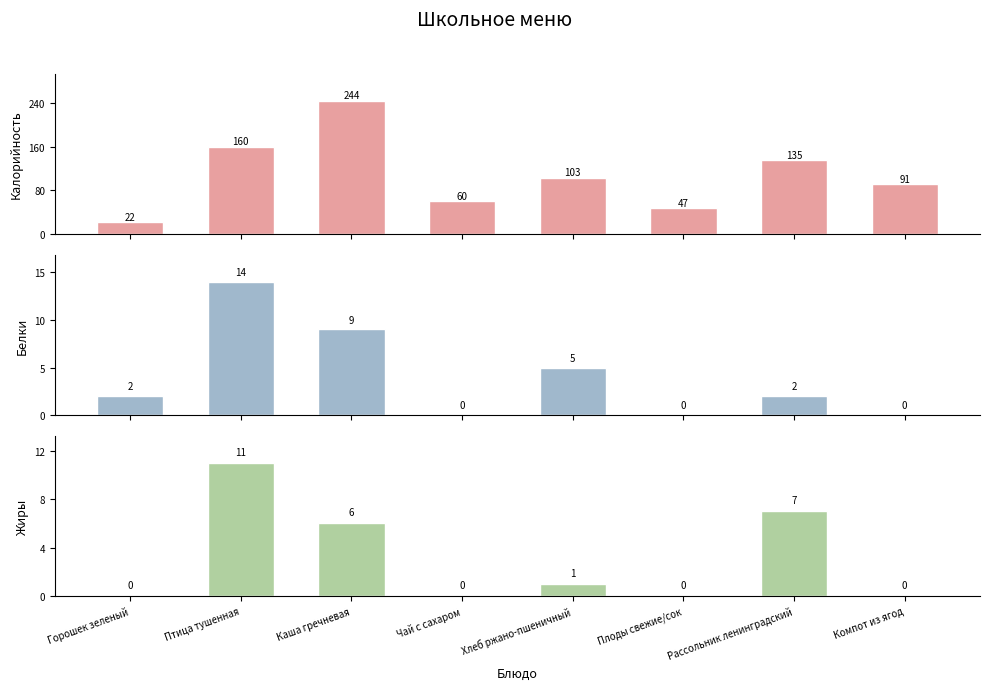

Are the bars grouped side by side (vs. stacked)?

Yes